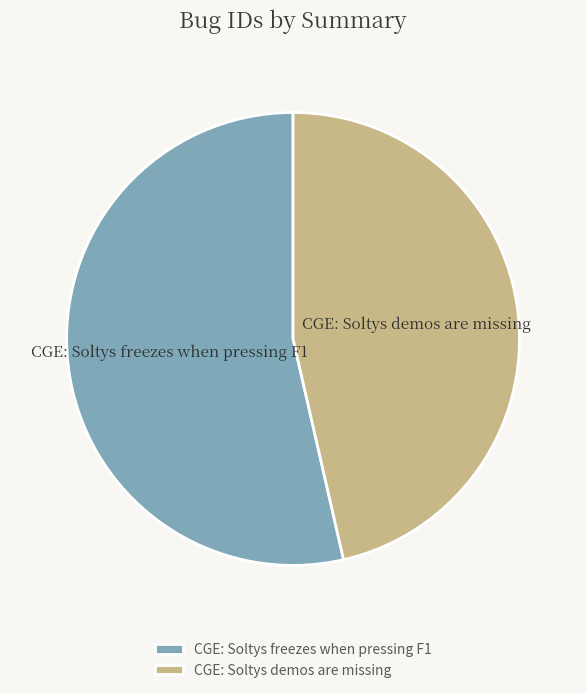

Does CGE: Soltys freezes when pressing F1 account for over 50% of the chart?

Yes